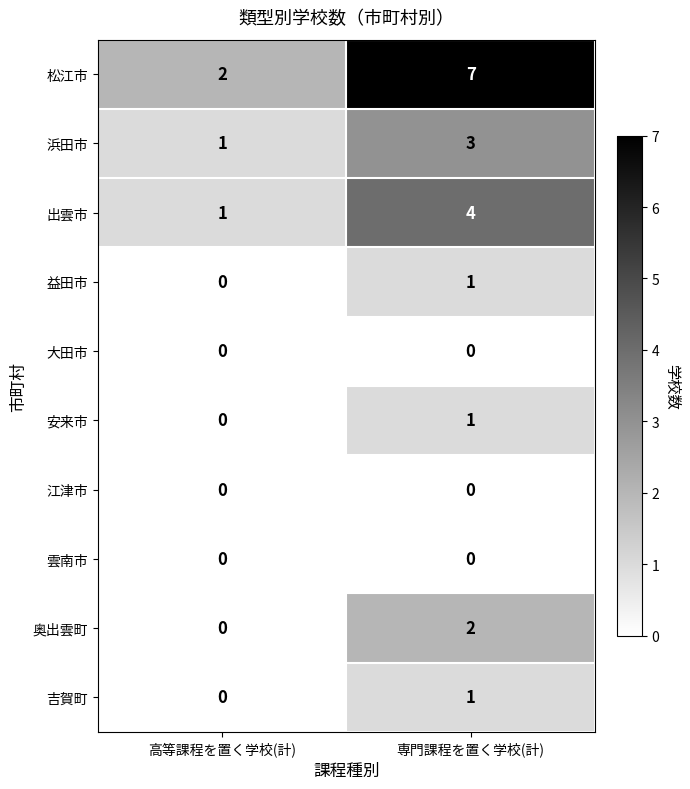

What is the sum of all 松江市 values?

9